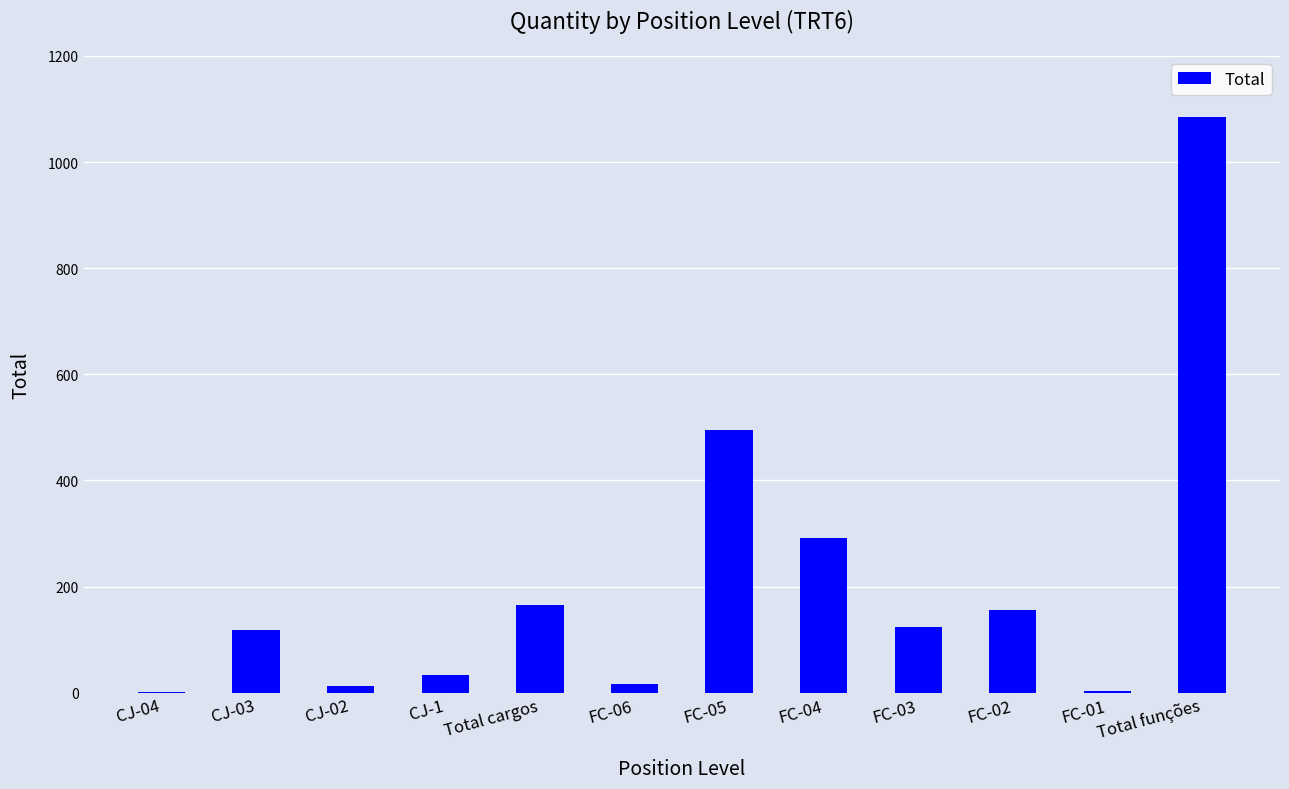

At which category does the chart reach its peak across all series?

Total funções